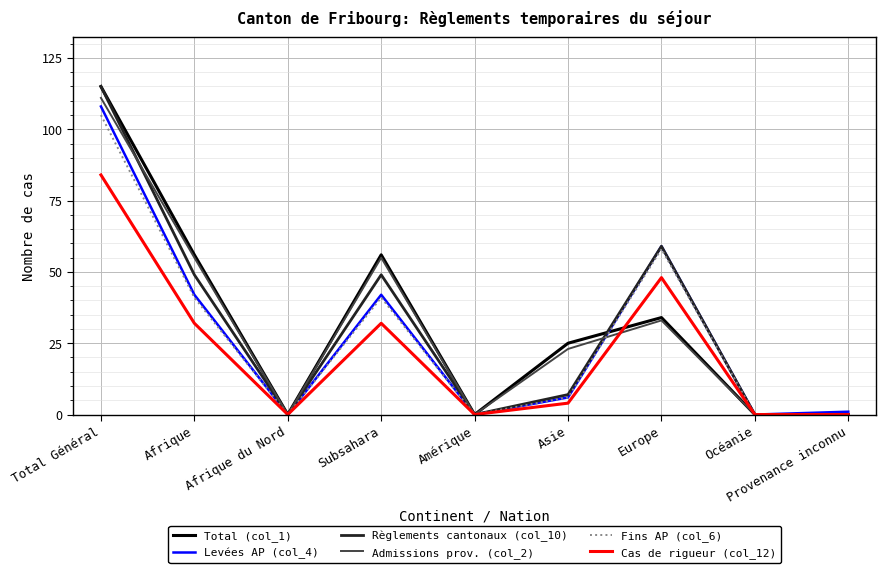

What value does the Fins AP (col_6) series have at Asie?

6